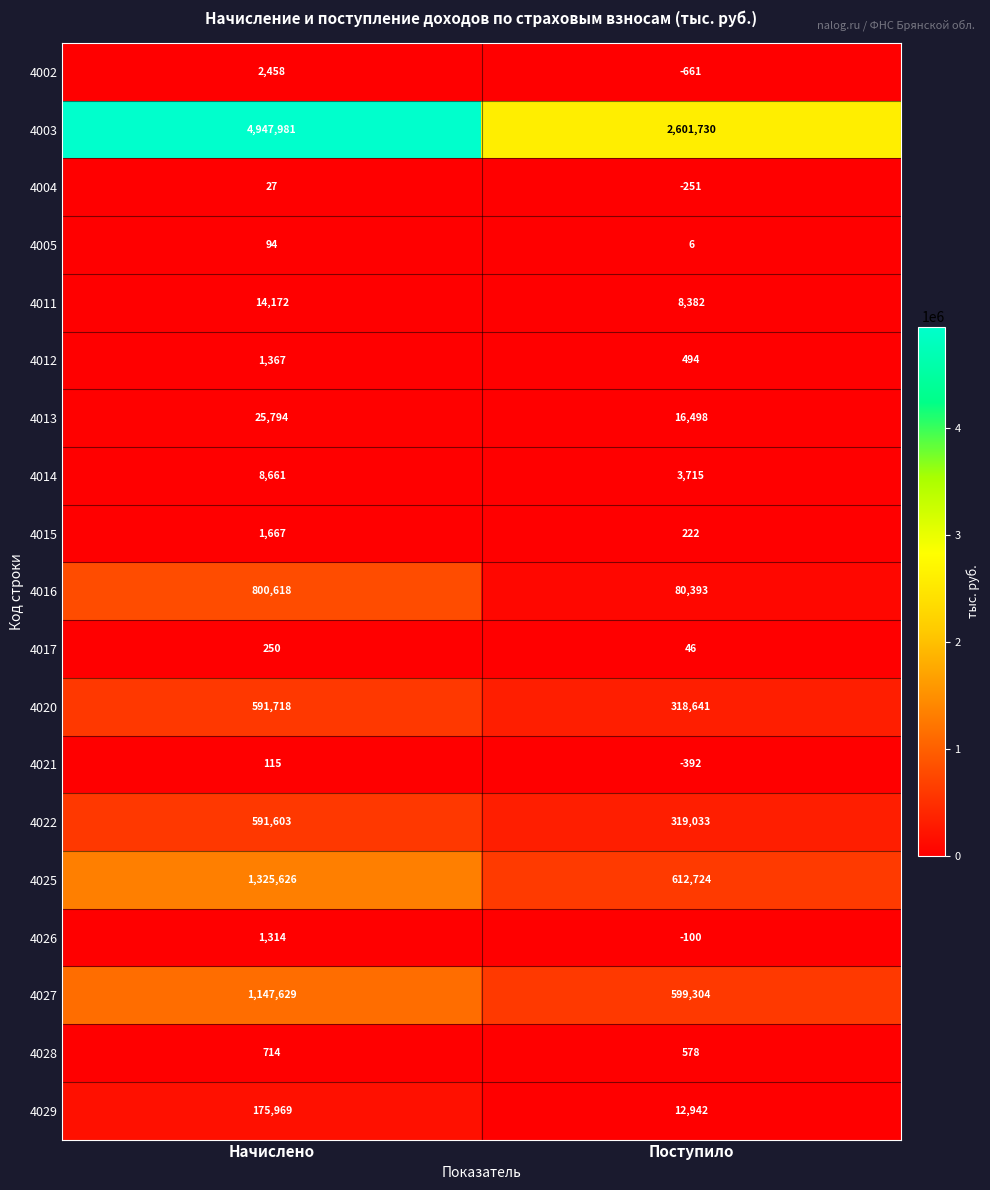

Is it true that 4014 equals 3715 at Поступило?

True